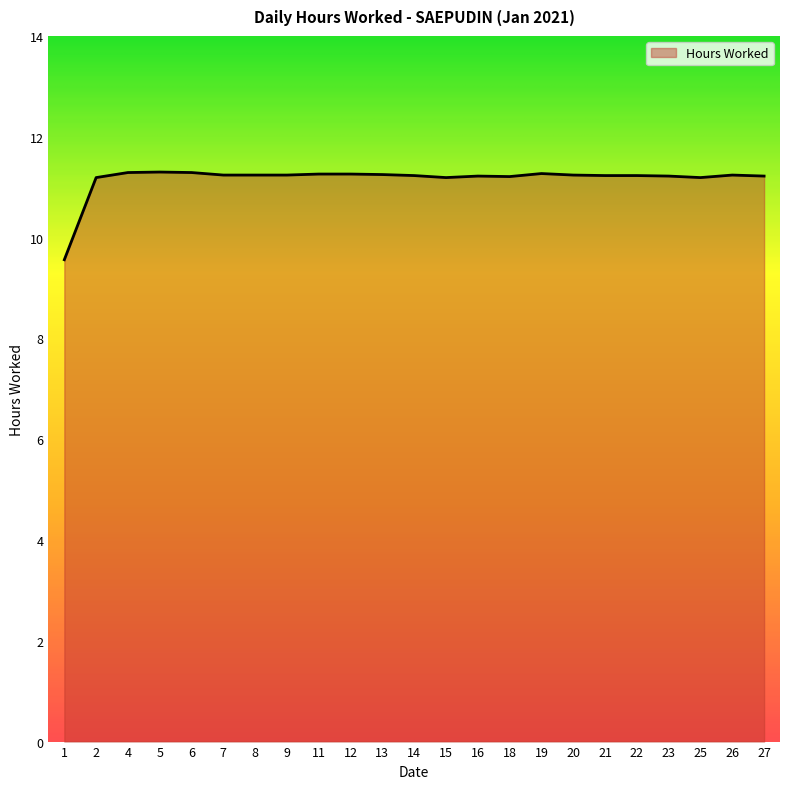

Approximately how many times larger is the value at 18 compared to 13?

1.0